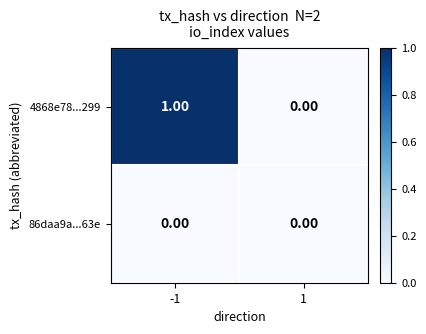

List the series in order of their peak value, lowest first.

86daa9a...63e, 4868e78...299